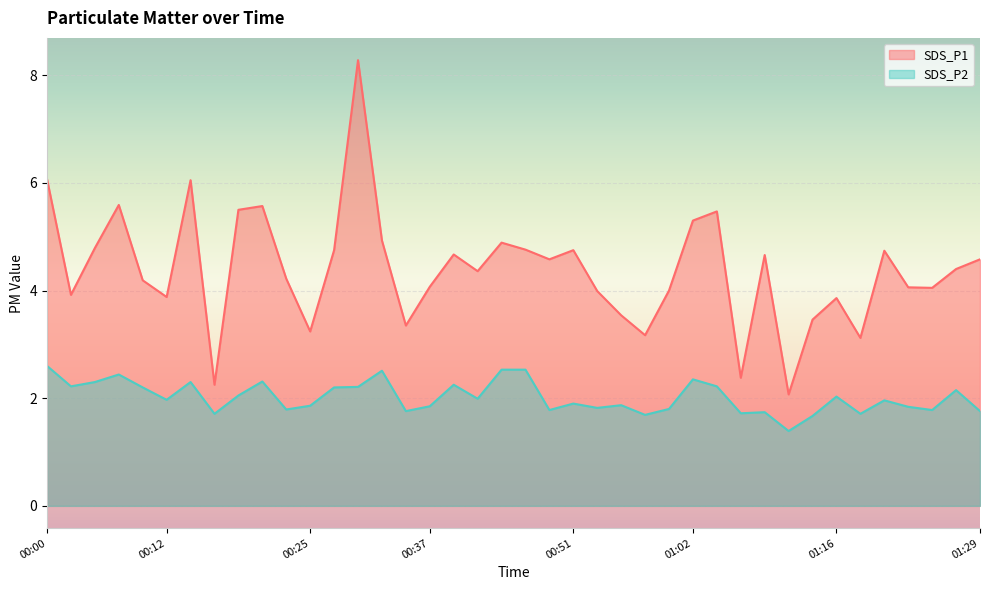

What position from the left is 00:30?

14